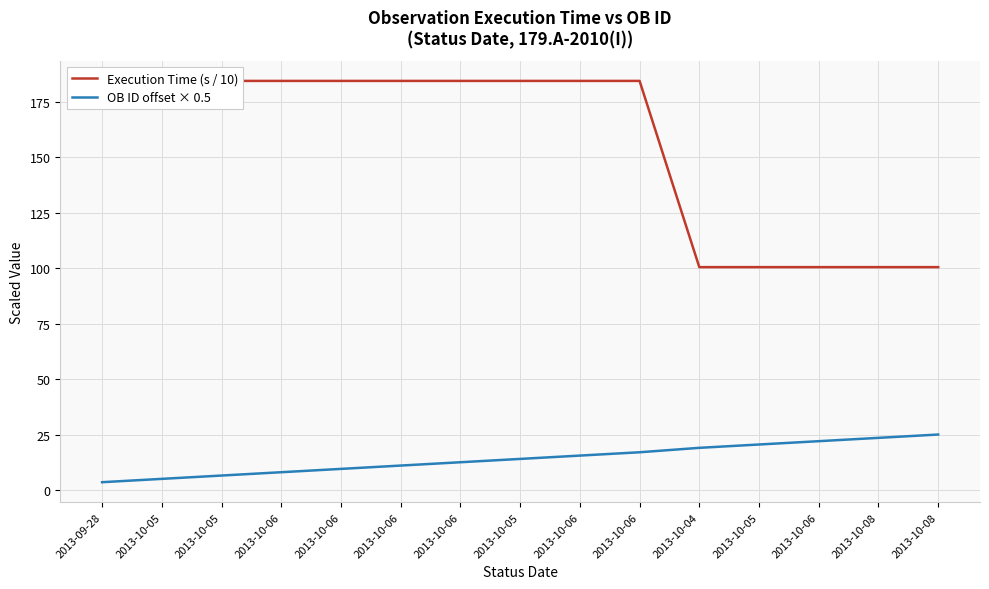

What is the difference between the maximum and second lowest values in the OB ID offset × 0.5 series?

20.0